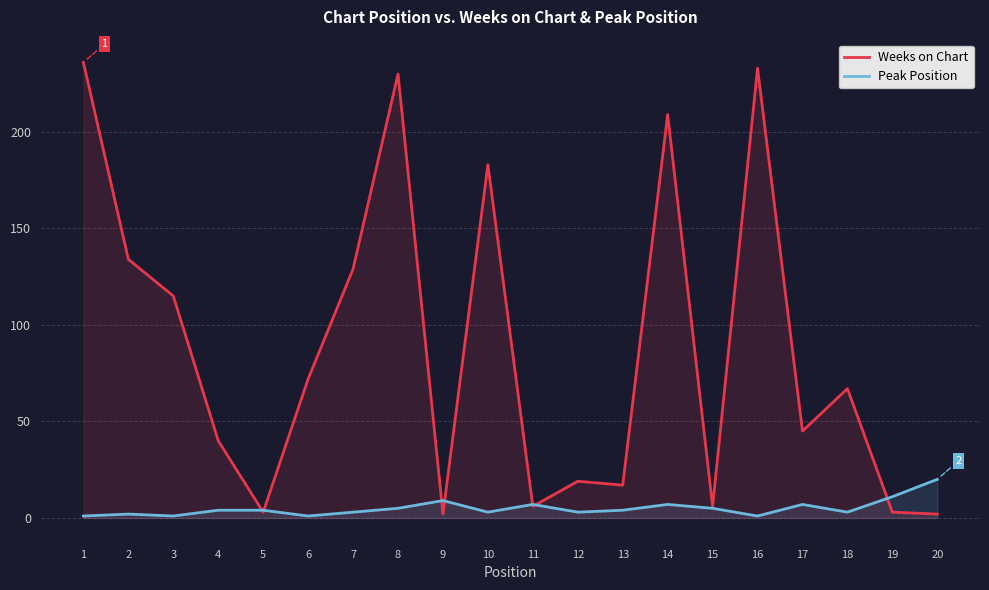

What are all the series names shown in the legend?

Weeks on Chart, Peak Position